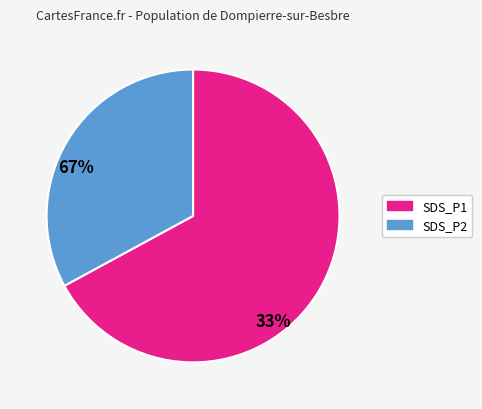

How many segments does this pie chart have?

2